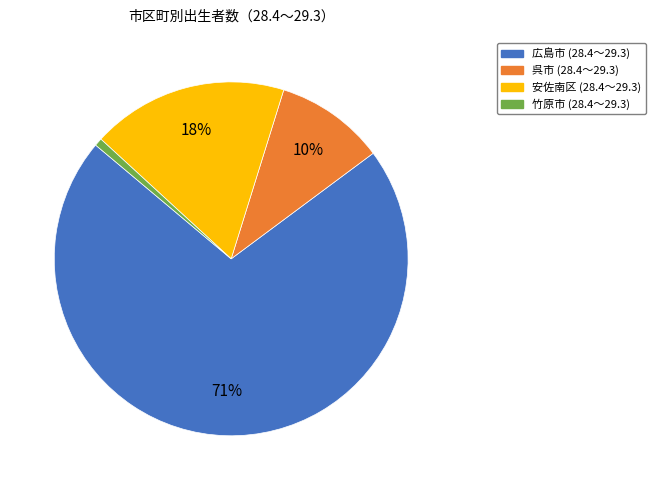

What is the largest slice in the pie chart?

広島市